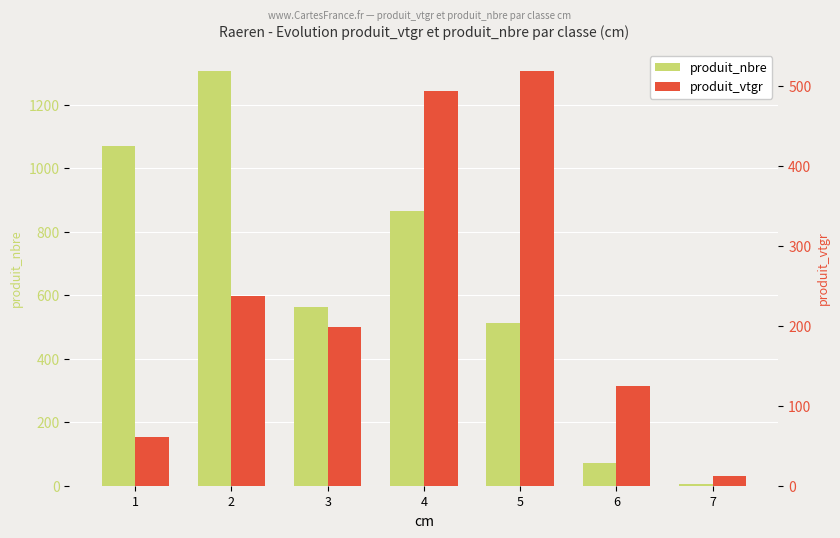

Between 5 and 2, which is larger?

2